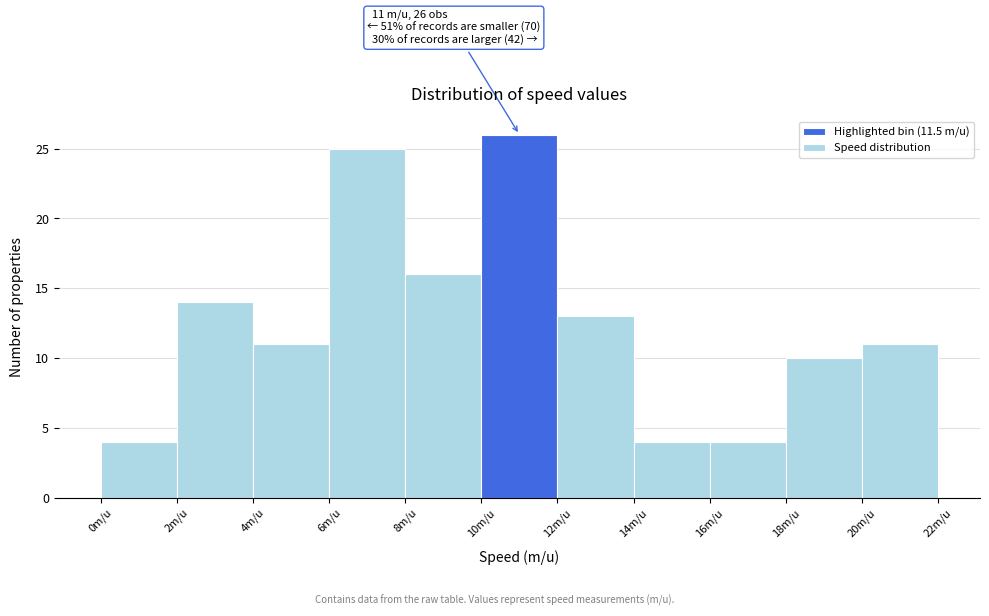

Over which range of the x-axis is the bar tallest?

10 to 12